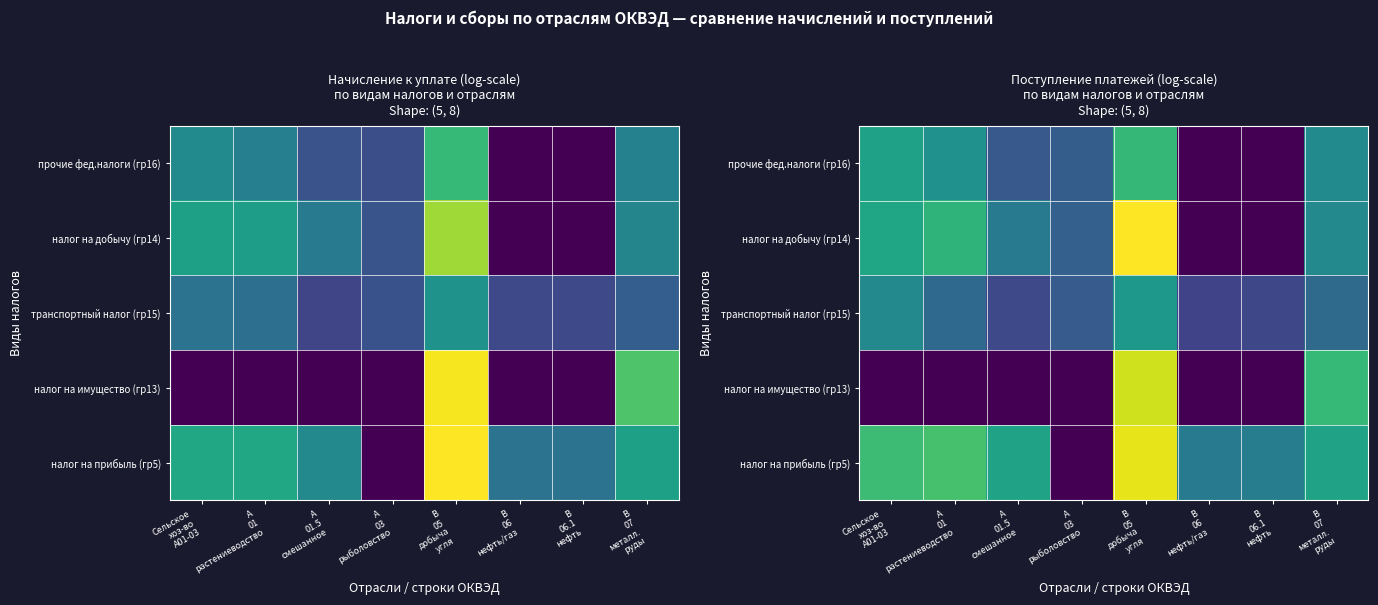

What is the difference between the highest and lowest values at Сельское
хоз-во
А01-03?

11.1